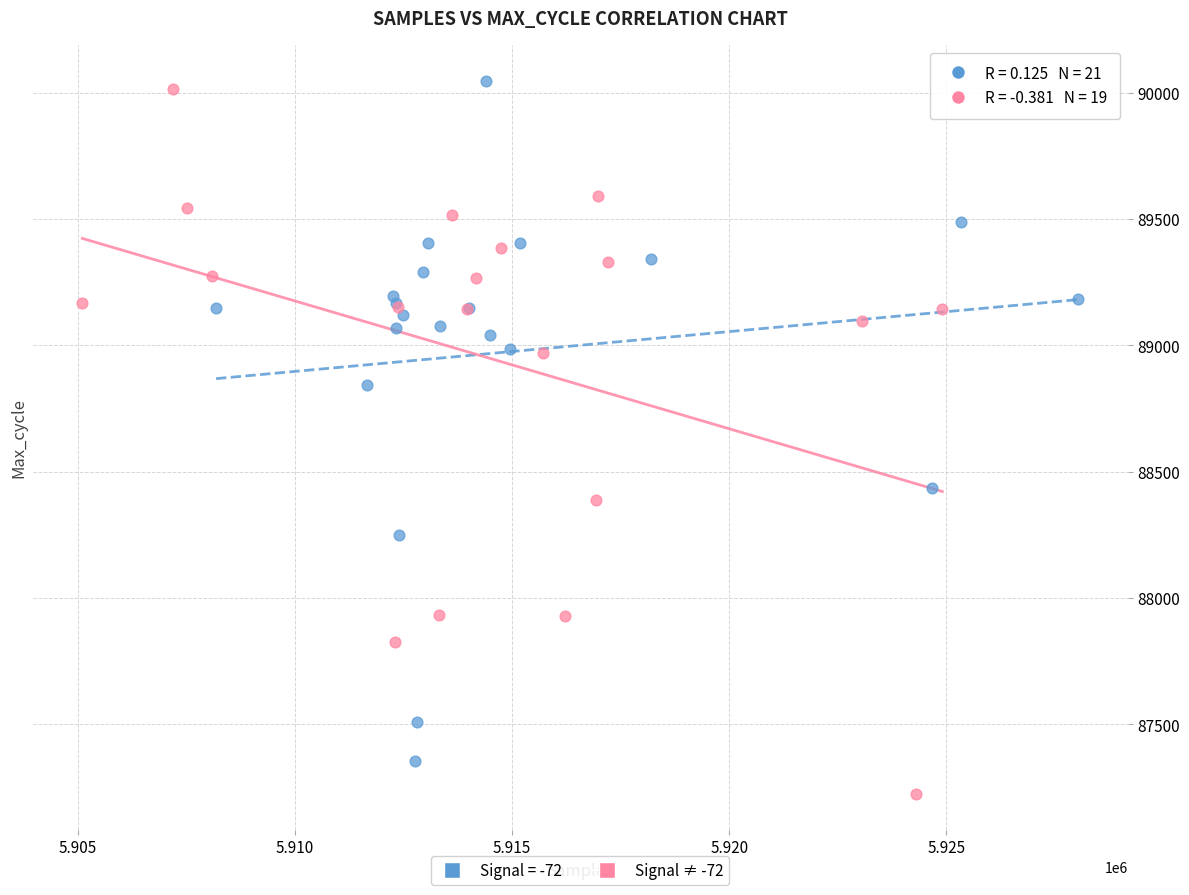

Which series reaches the minimum Y coordinate?

Signal ≠ -72